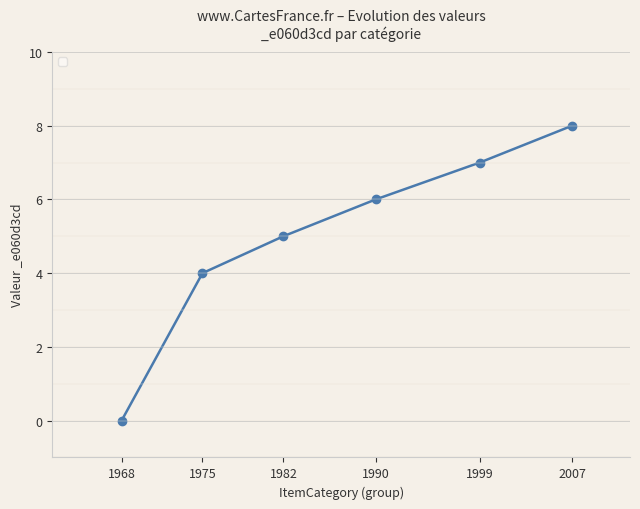

Does the chart display data point markers on the line(s)?

Yes